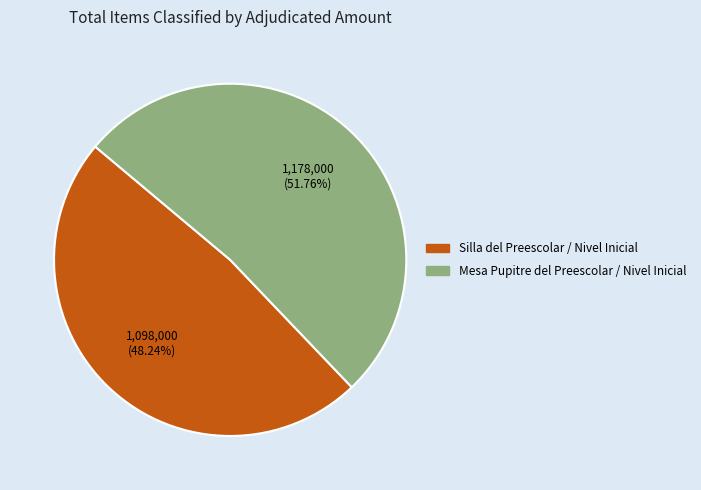

To the nearest percent, what portion does Mesa Pupitre del Preescolar / Nivel Inicial represent?

52%